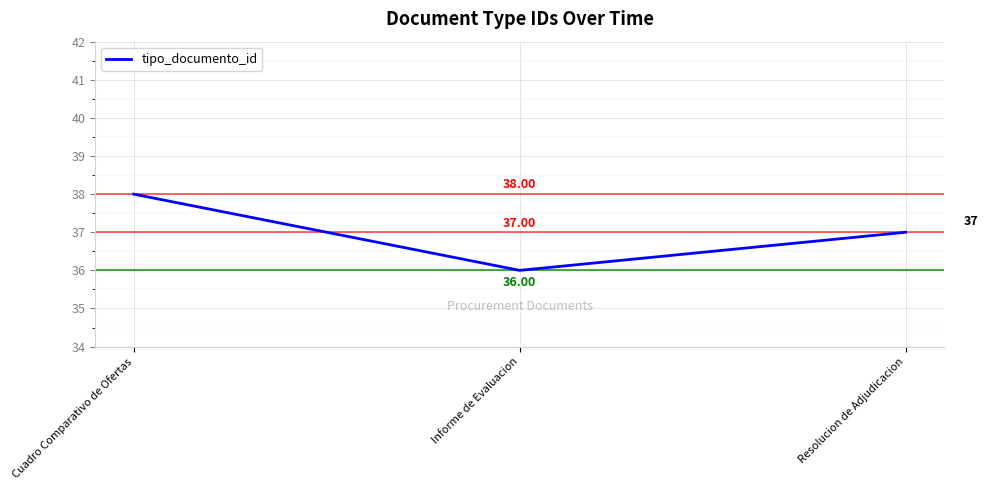

What is the difference between the maximum and minimum values?

2